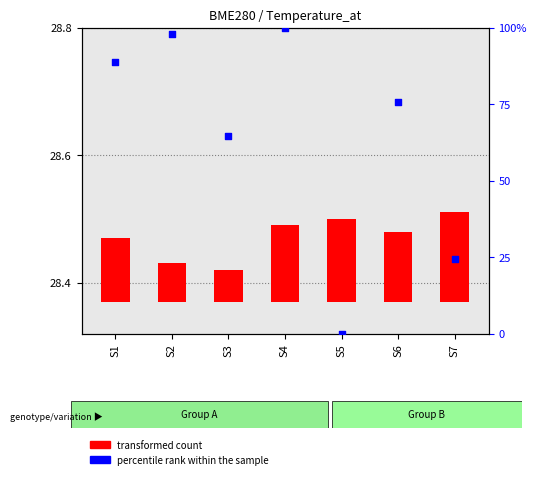

Is the value of percentile rank within the sample at S2 greater than the value of transformed count at S4?

Yes